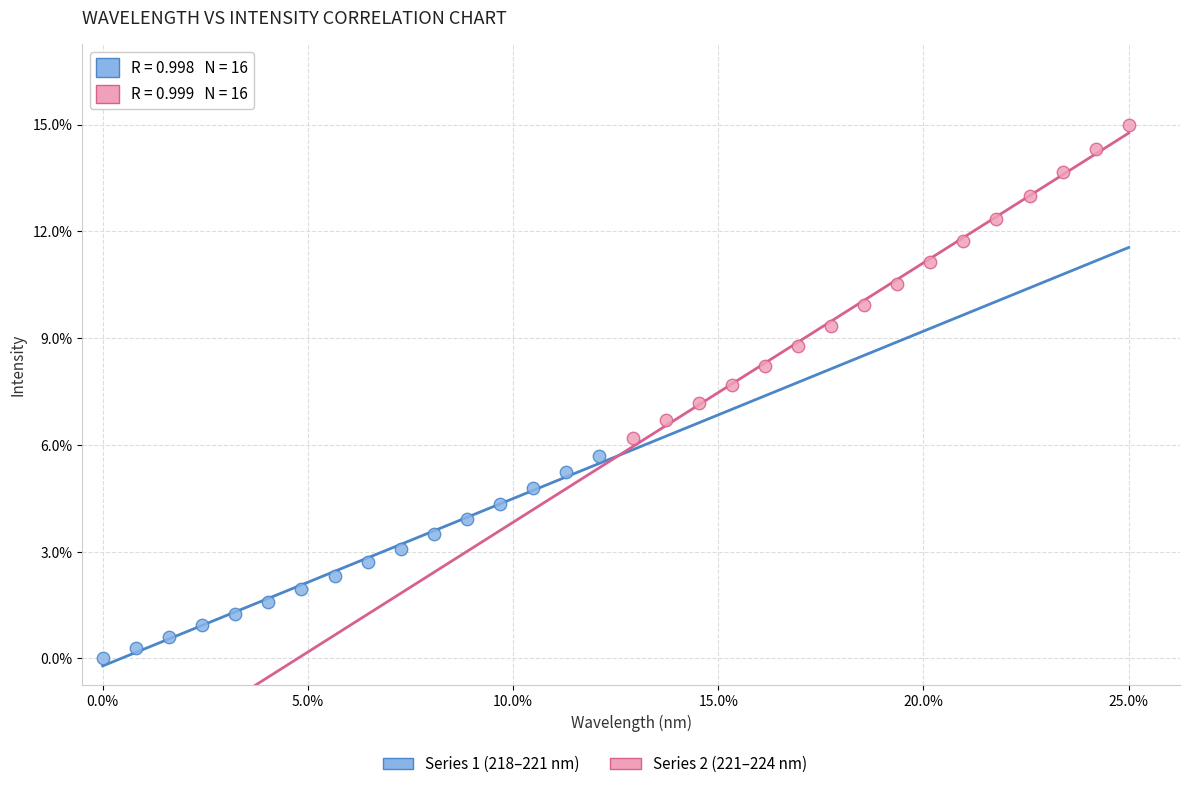

Which series contains the highest Y value?

Series 2 (221–224 nm)